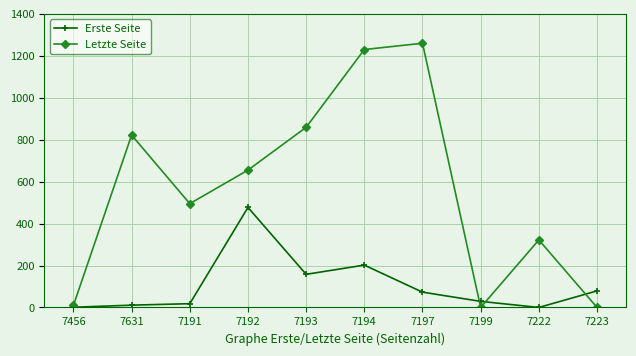

How many lines are shown in the chart?

2